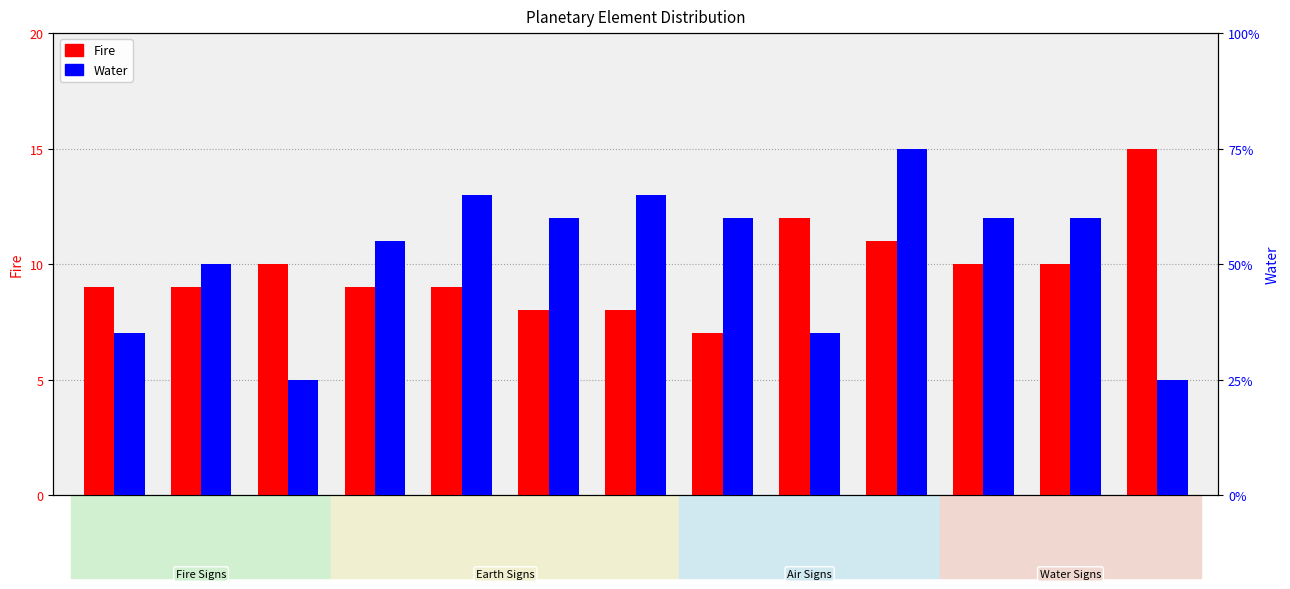

At which label is Fire closest to 11?

Pluto